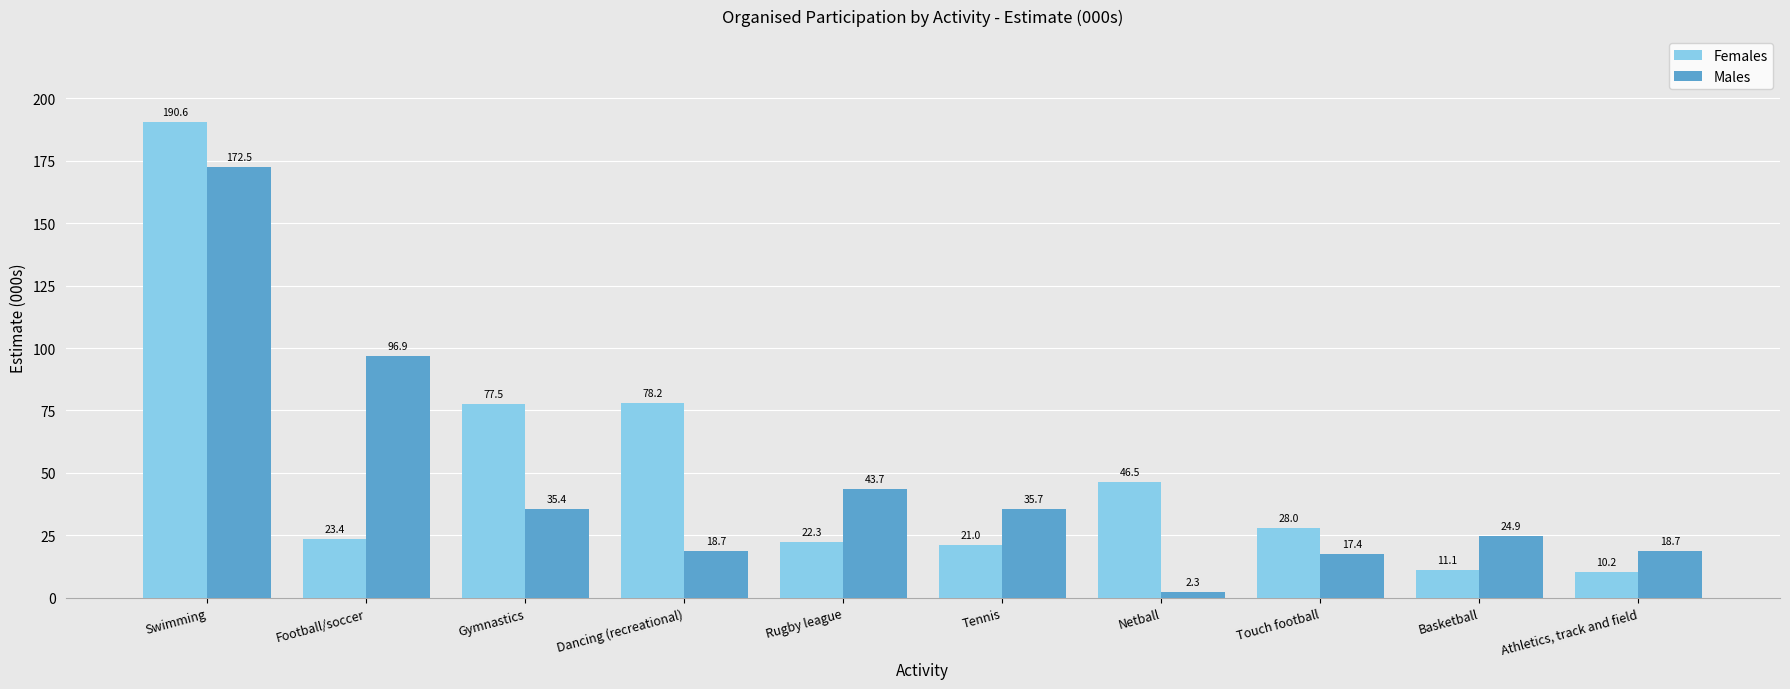

What is the maximum value shown in the chart?

190.6